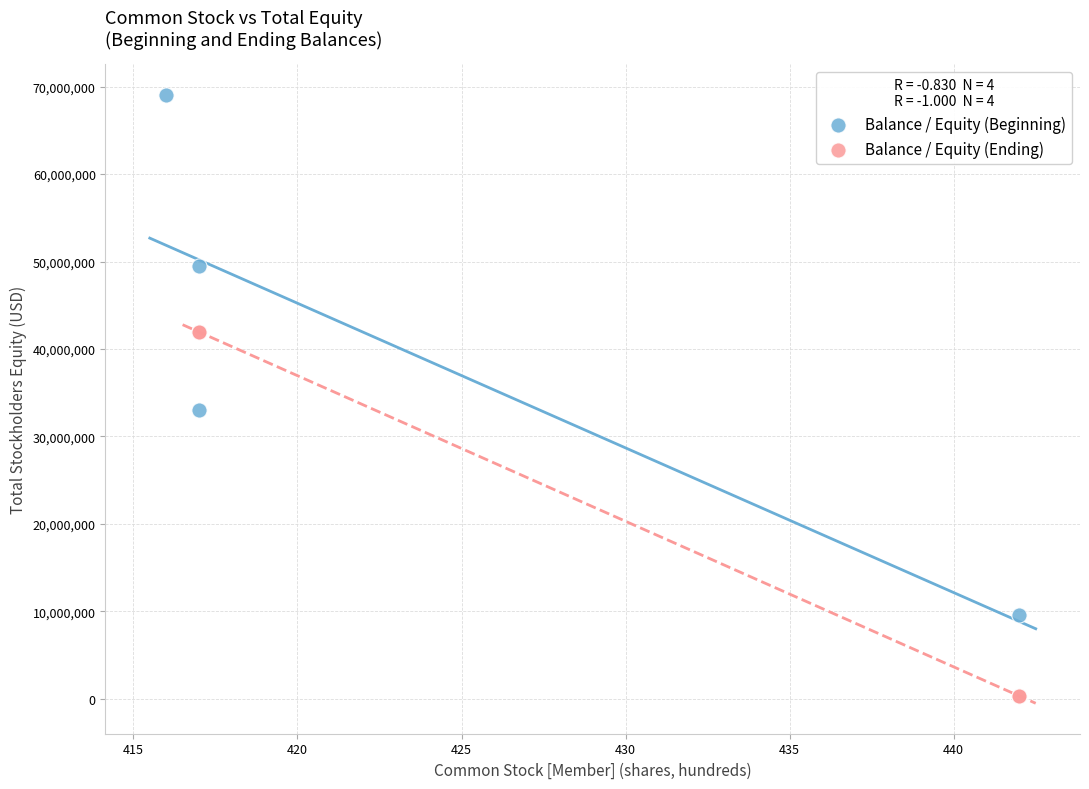

Which series reaches the maximum Y coordinate?

Balance / Equity (Beginning)